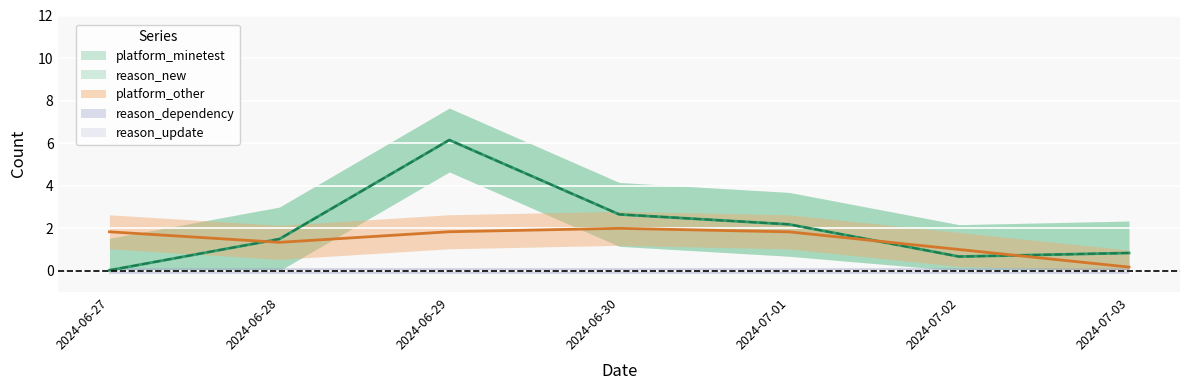

List the series in order of their peak value, lowest first.

reason_dependency, reason_update, platform_other, platform_minetest, reason_new